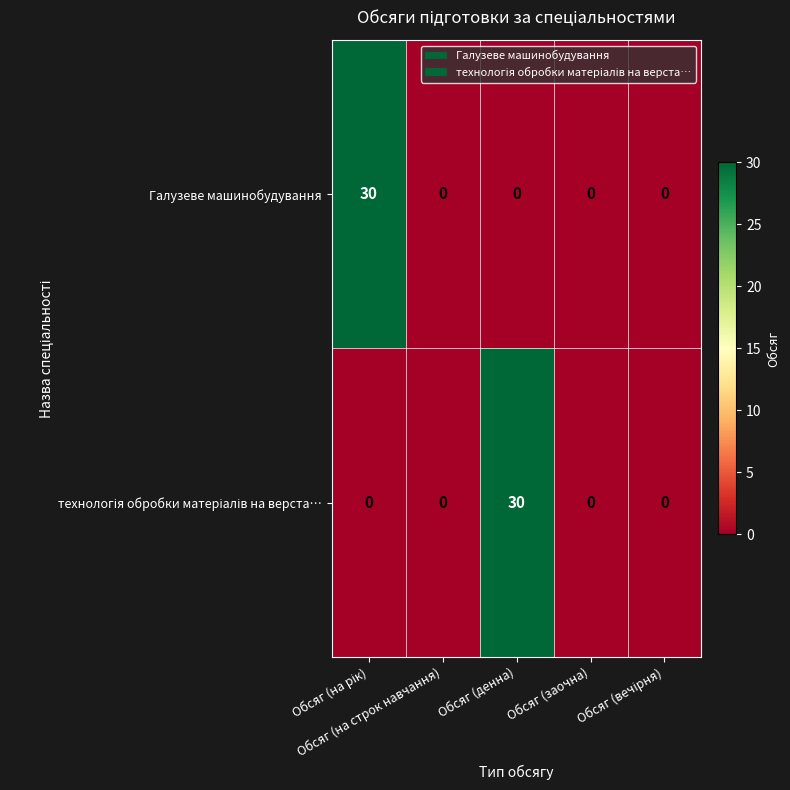

What is the greatest value displayed?

30